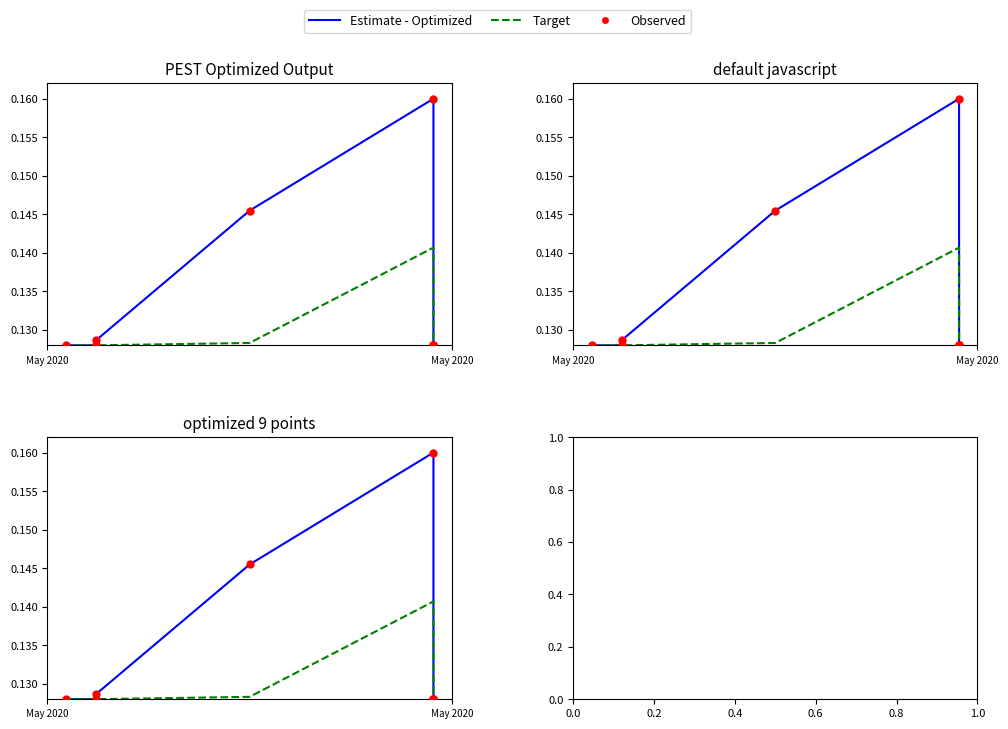

What is the total value across all series at May 2020?

0.4